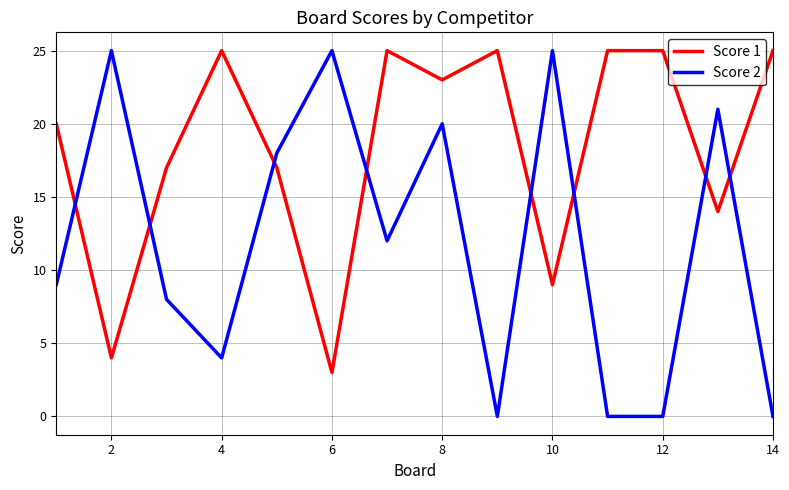

What is the lowest value of the Score 1 series?

3